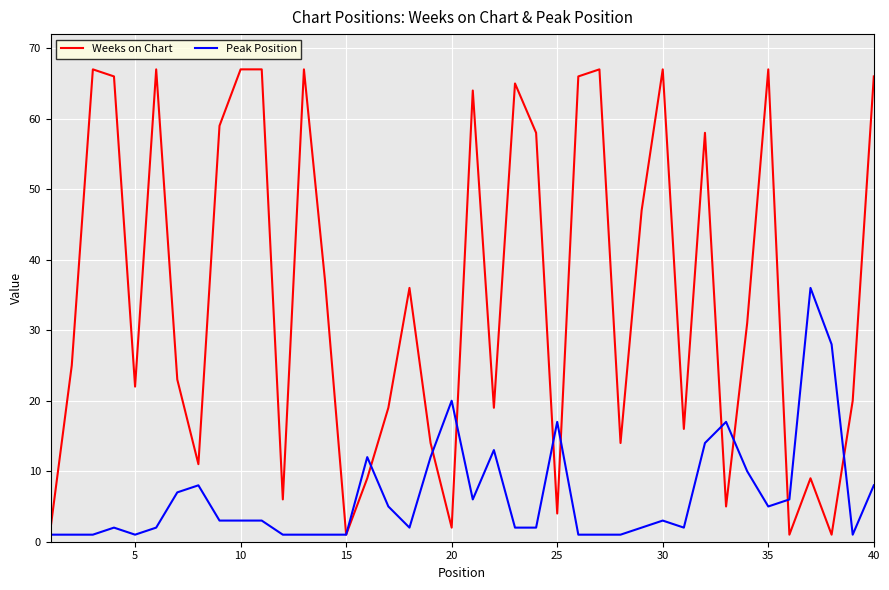

Which series has the largest total across all categories?

Weeks on Chart